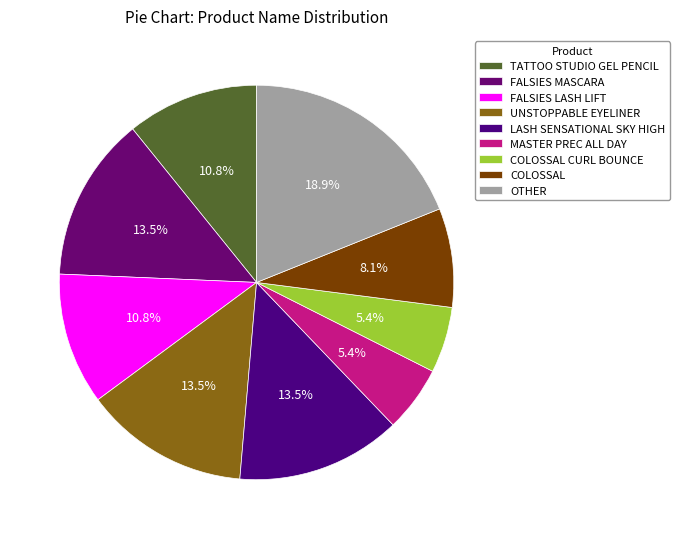

Is the sum of OTHER and LASH SENSATIONAL SKY HIGH greater than half?

No